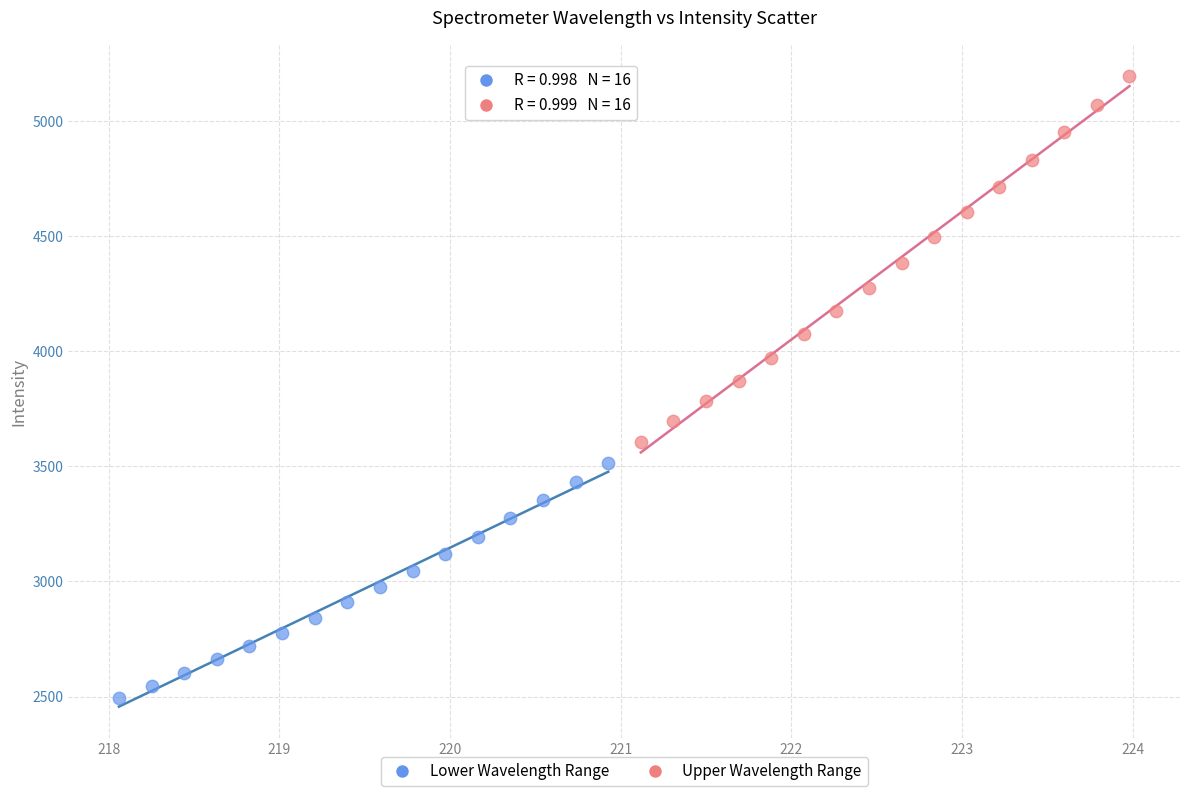

Which series reaches the minimum Y coordinate?

Lower Wavelength Range